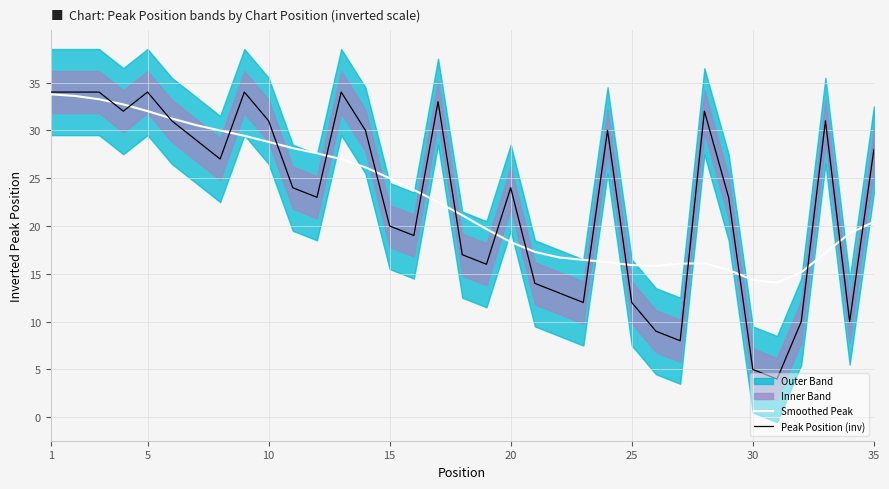

How many interior local peaks does the Smoothed Peak series have?

1